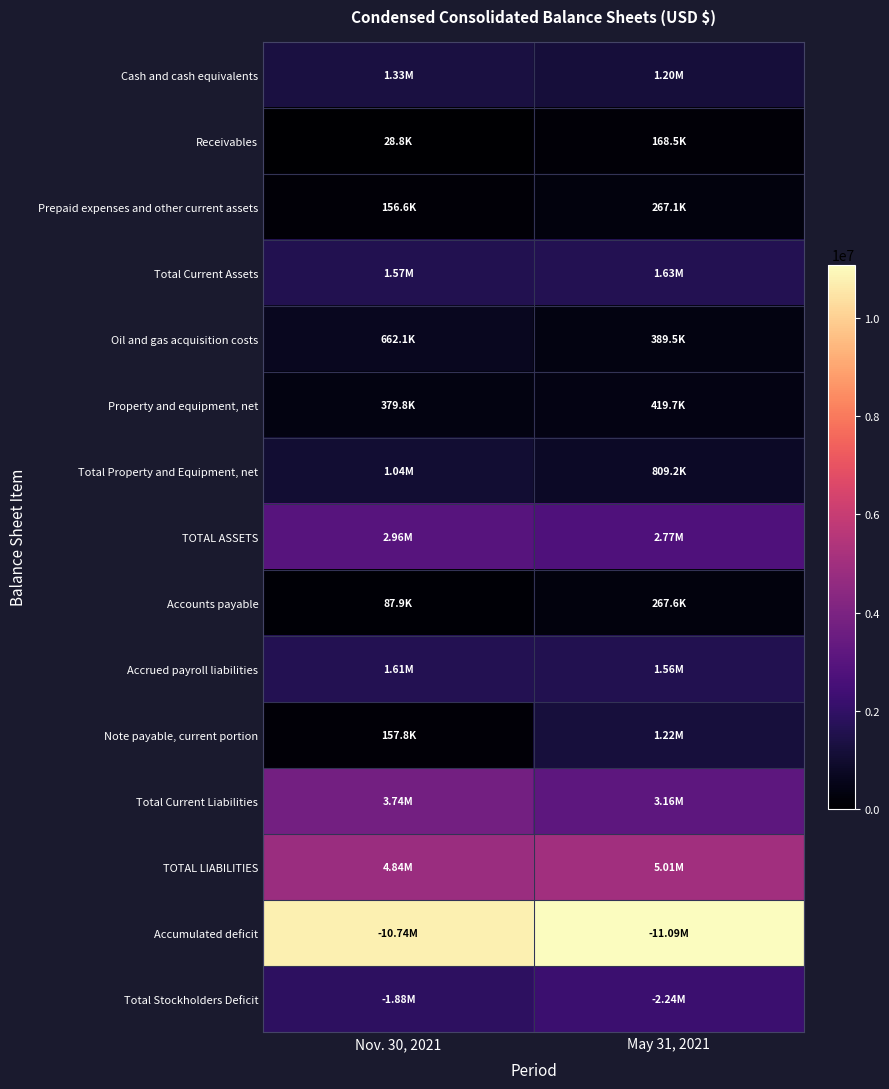

What is the spread (max minus min) of values at May 31, 2021?

10918119